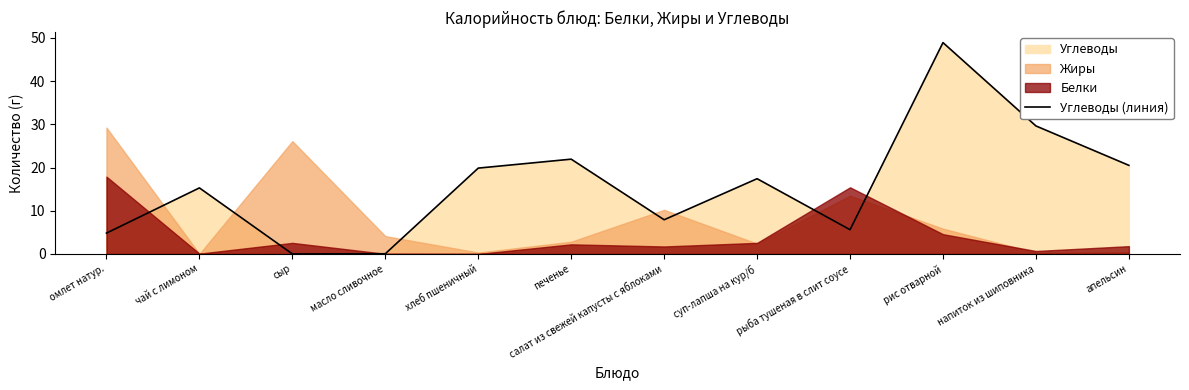

List the labels in order of value, smallest first.

сыр, масло сливочное, омлет натур., рыба тушеная в слит соусе, салат из свежей капусты с яблоками, чай с лимоном, суп-лапша на кур/б, хлеб пшеничный, апельсин, печенье, напиток из шиповника, рис отварной